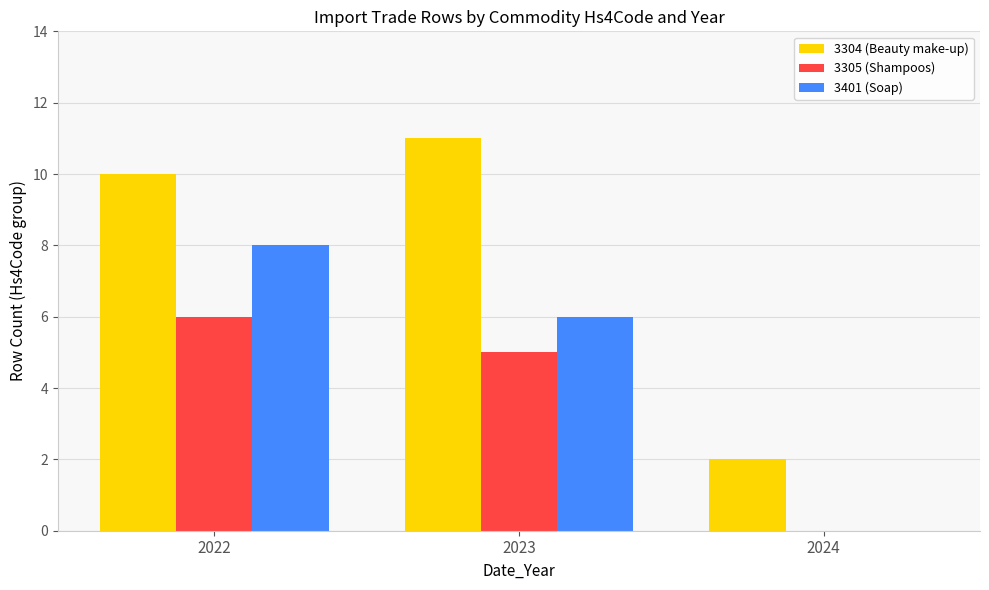

Reading right to left, list all the values displayed in this chart.

3304 (Beauty make-up): 2024=2	2023=11	2022=10
3305 (Shampoos): 2024=0	2023=5	2022=6
3401 (Soap): 2024=0	2023=6	2022=8